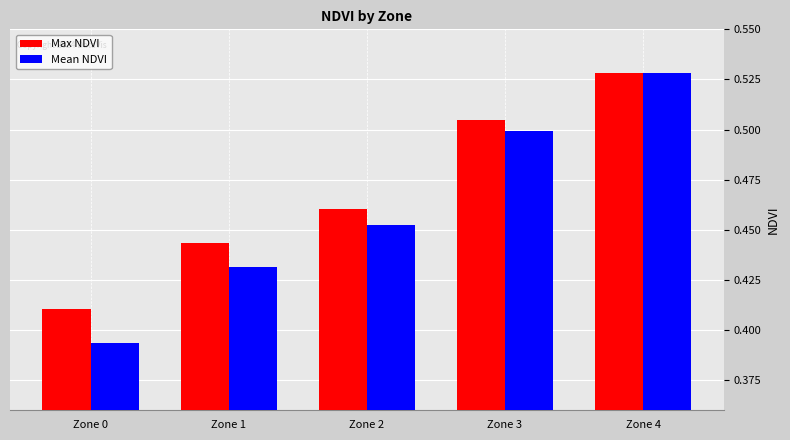

Is the value of Mean NDVI at Zone 0 greater than the value of Max NDVI at Zone 3?

No